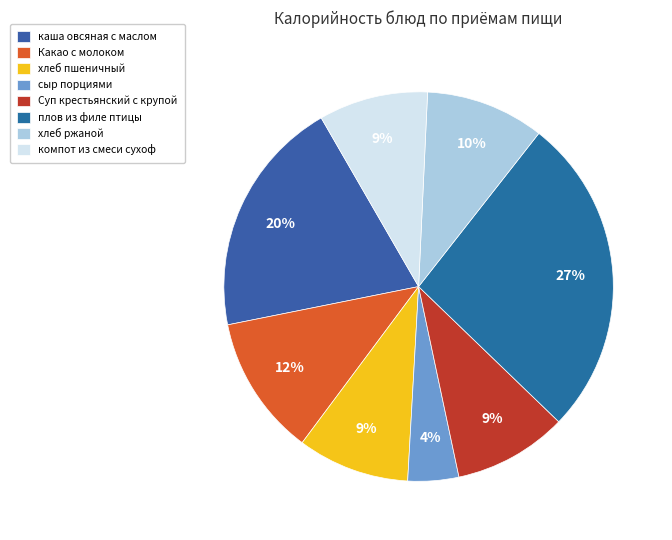

Which category has the smallest portion of the pie?

сыр порциями